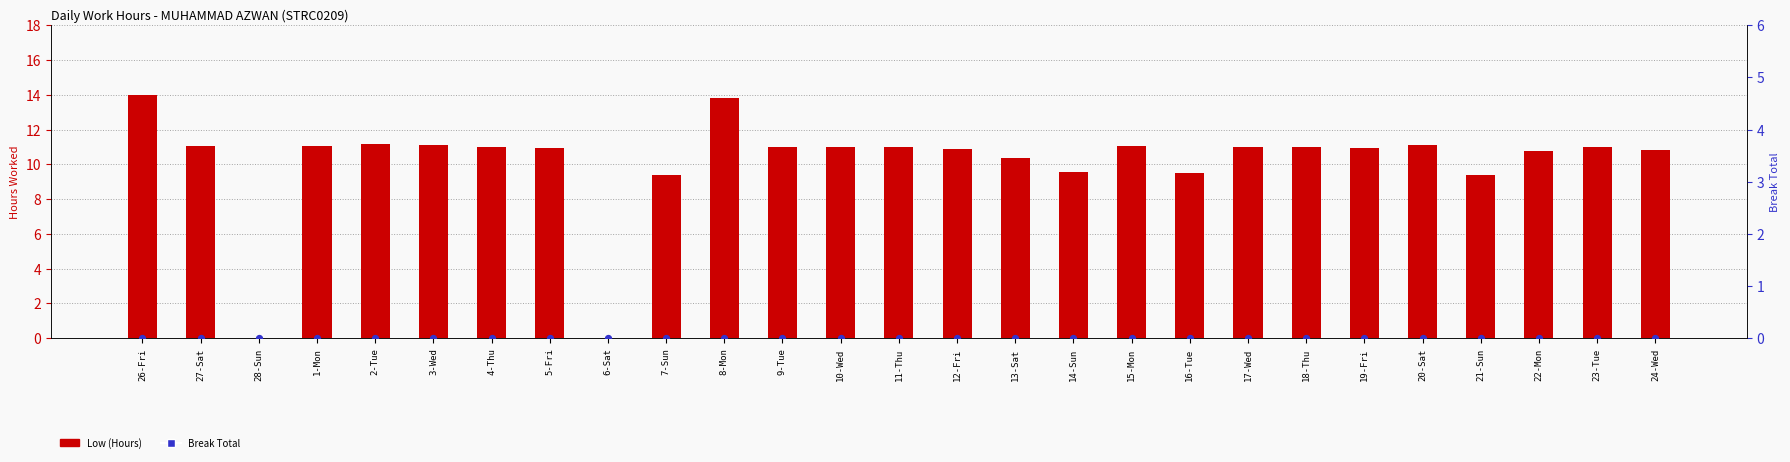

At how many categories does at least one series exceed 12?

2